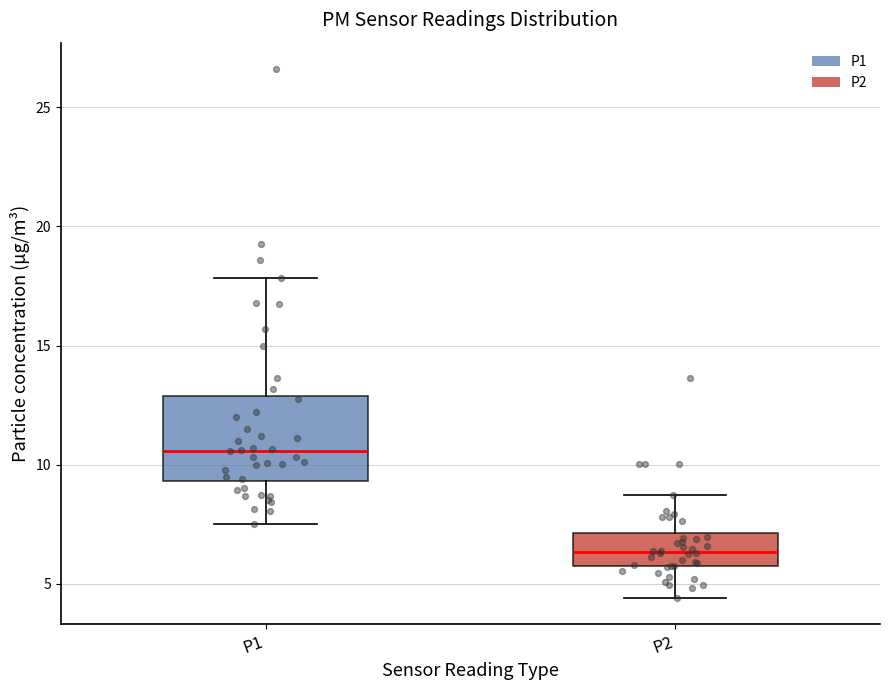

Where does the upper whisker of the box for P1 end on the y-axis? The values are not printed on the chart, so give them approximately, as read against the axis.

18.0